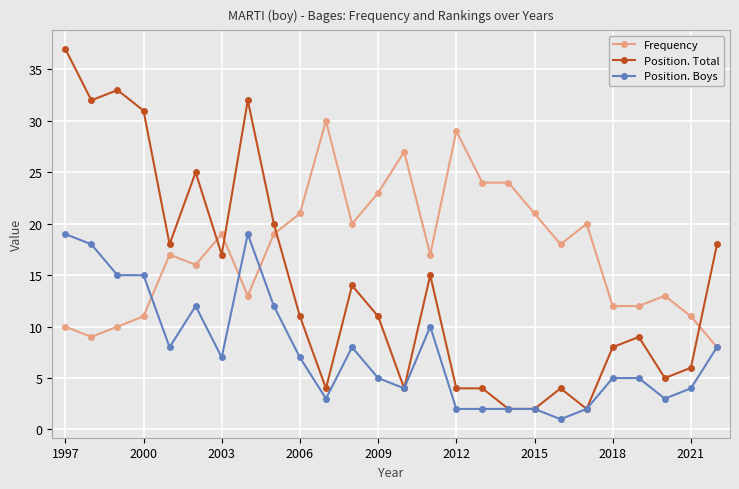

Which series has the largest total across all categories?

Frequency